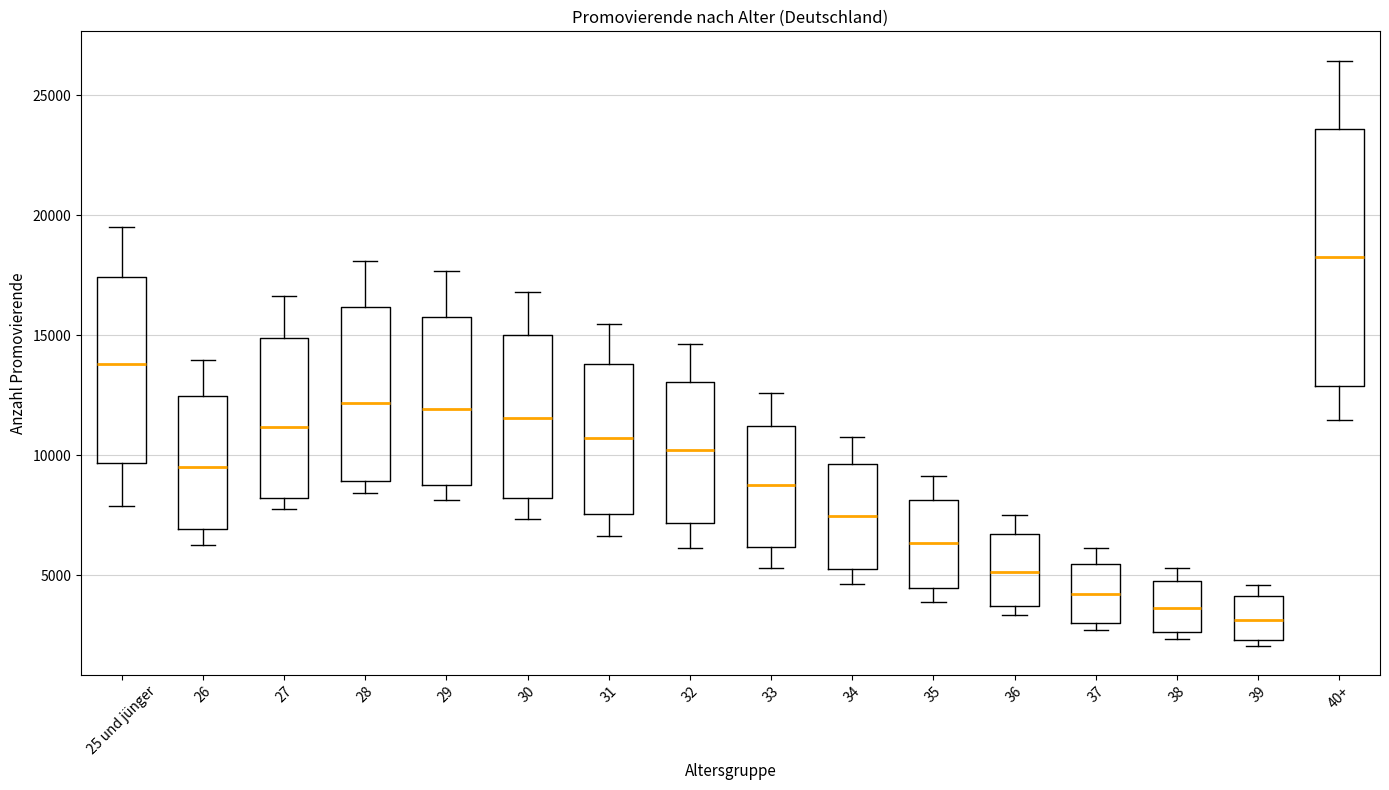

Comparing the boxes themselves (not the whiskers), which one is the tallest?

40+